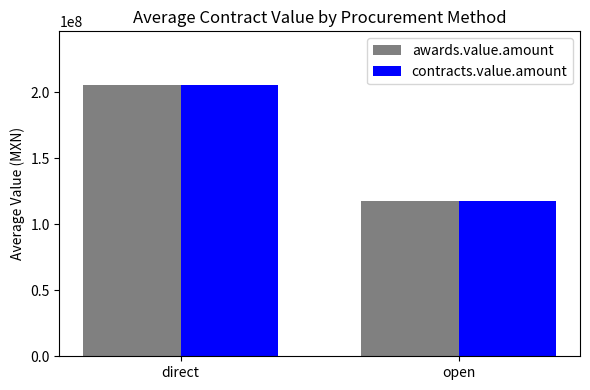

True or false: awards.value.amount has a value of 117350424.8 at open.

True